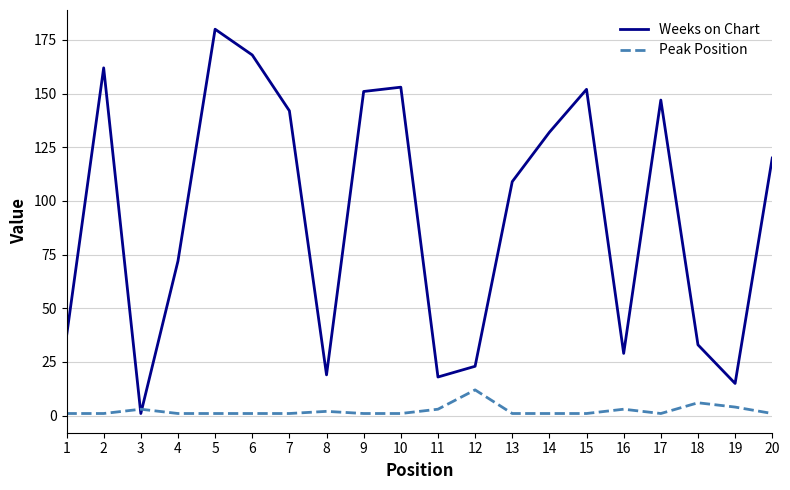

Does the chart display data point markers on the line(s)?

No